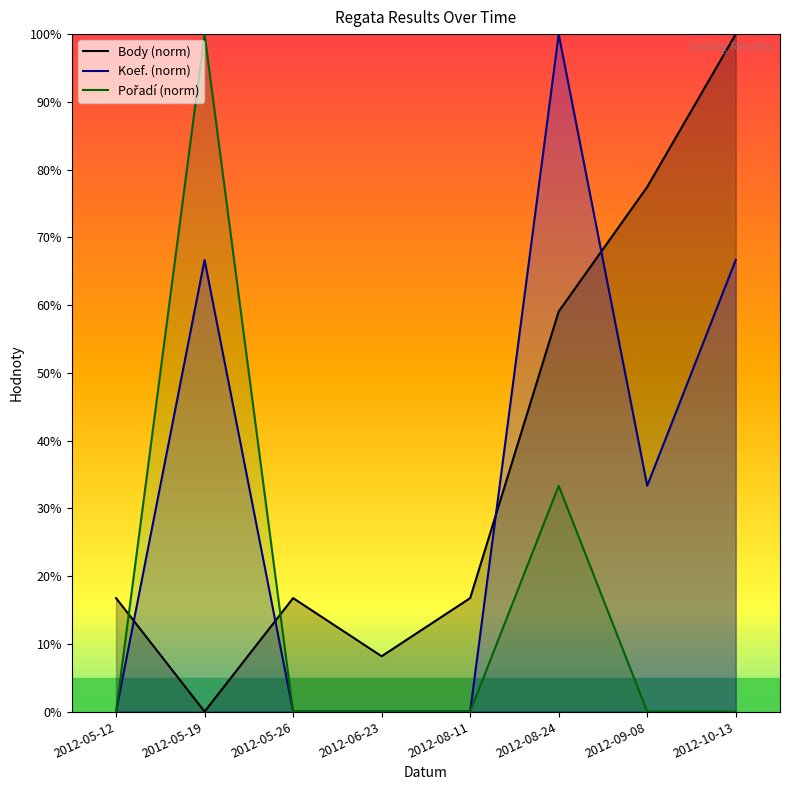

Between 2012-05-12 and 2012-08-11, which series saw the biggest shift?

Body